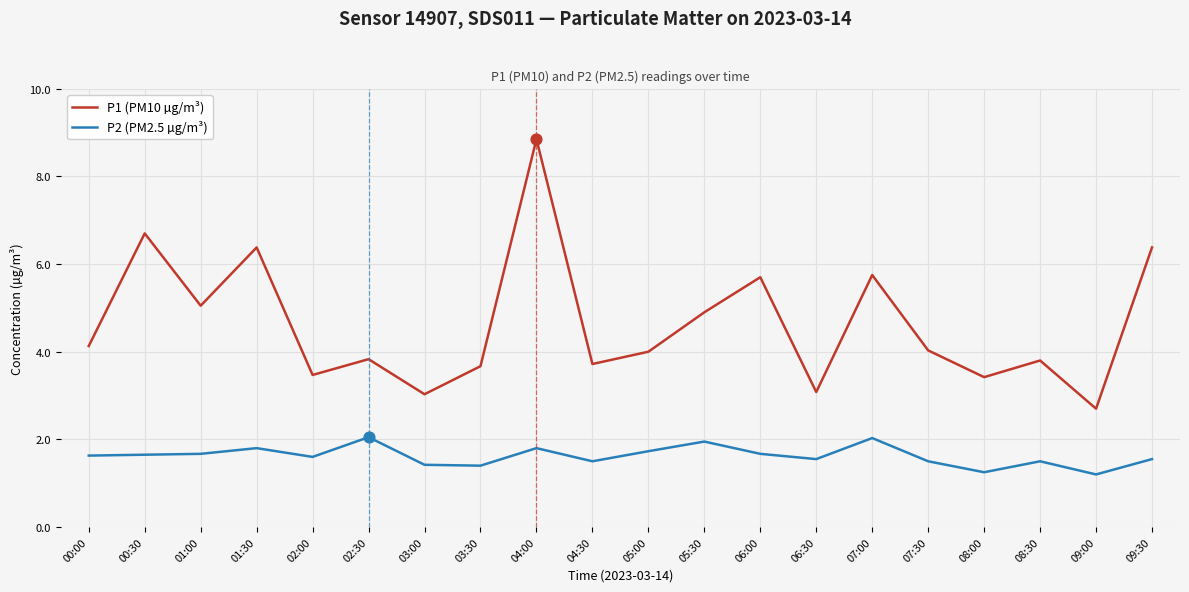

What are all the series names shown in the legend?

P1 (PM10 µg/m³), P2 (PM2.5 µg/m³)